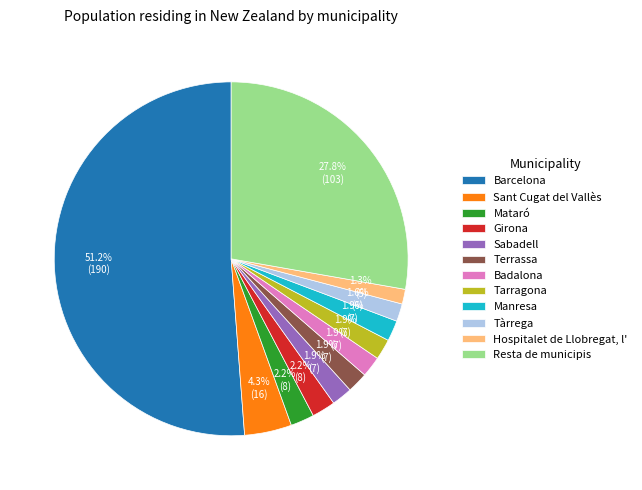

Which category has the biggest portion of the pie?

Barcelona